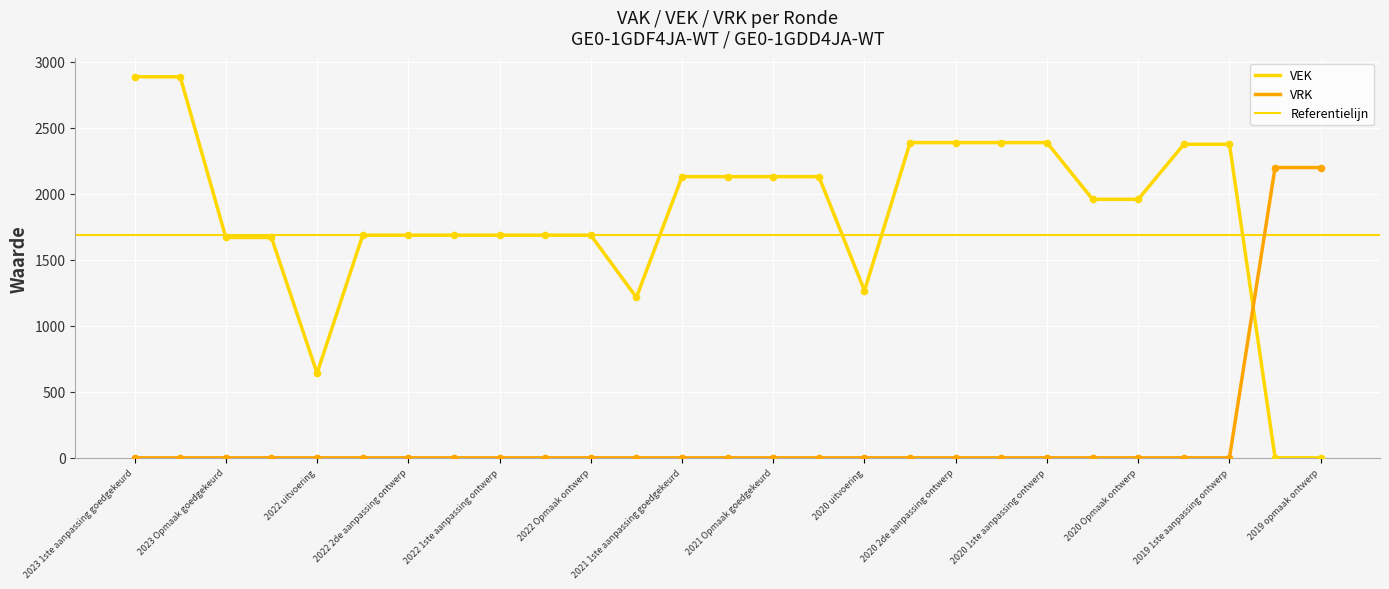

Is the value of VEK at 2019 opmaak goedgekeurd greater than the value of VRK at 2022 2de aanpassing goedgekeurd?

No